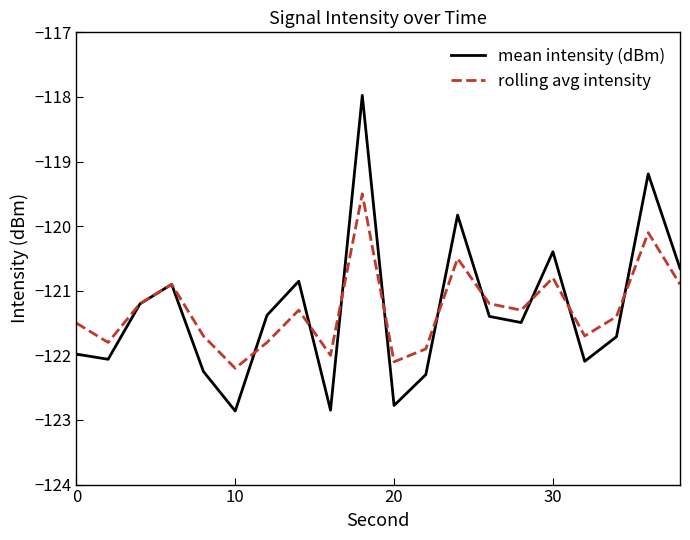

List the series in order of their peak value, lowest first.

rolling avg intensity, mean intensity (dBm)